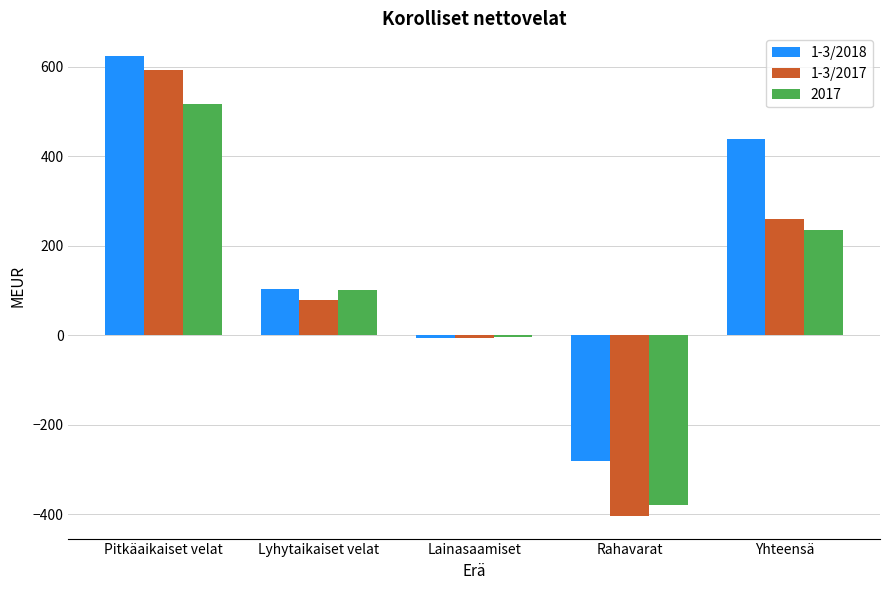

Rank the series by their maximum value, from lowest to highest.

2017, 1-3/2017, 1-3/2018